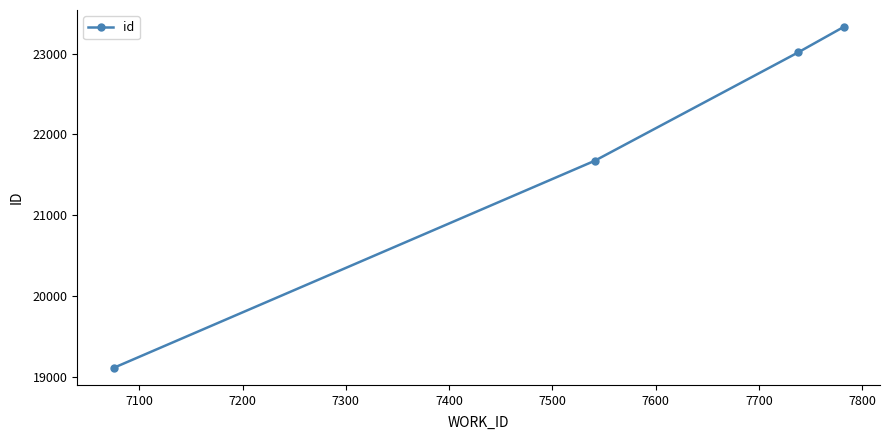

How many data points are less than 23014?

2